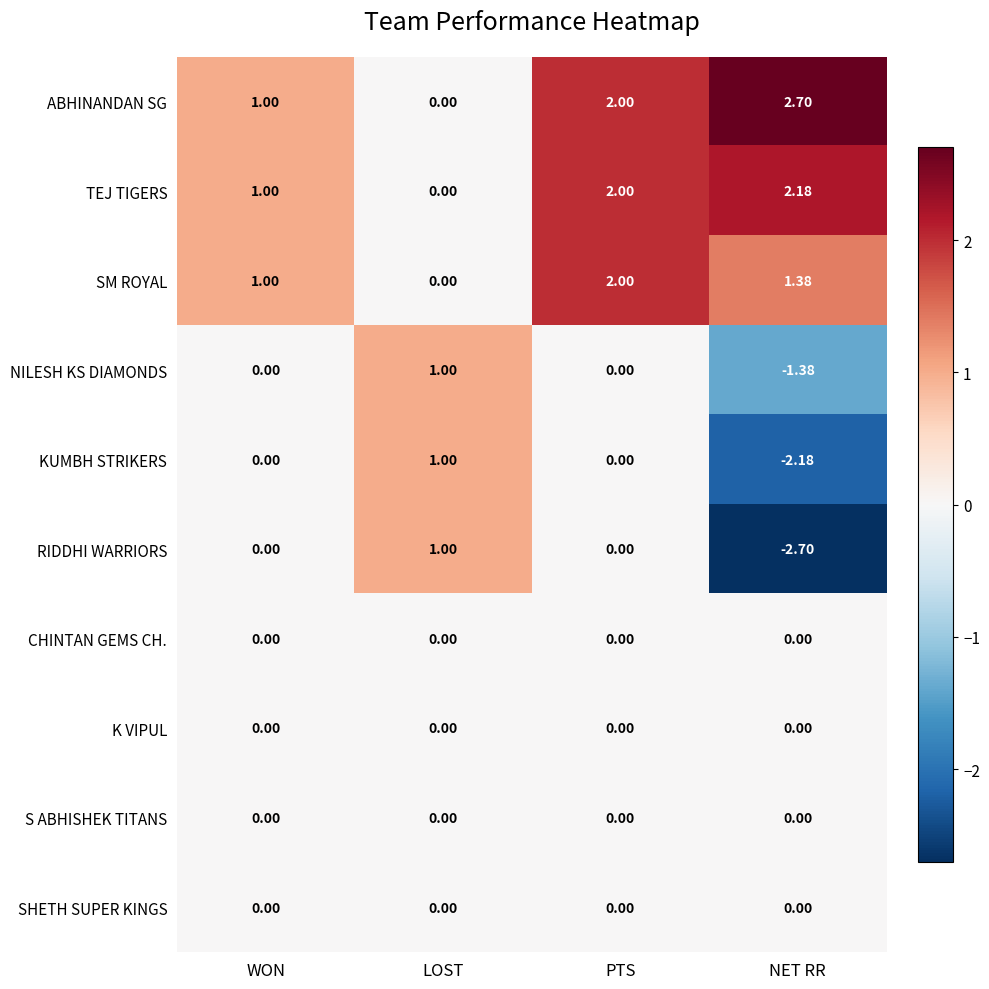

Rank the categories by SM ROYAL value from lowest to highest.

LOST, WON, NET RR, PTS